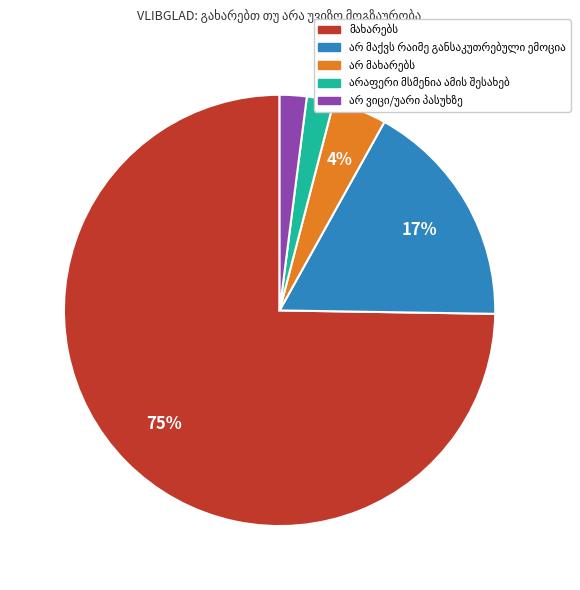

Count the number of slices in the pie.

5